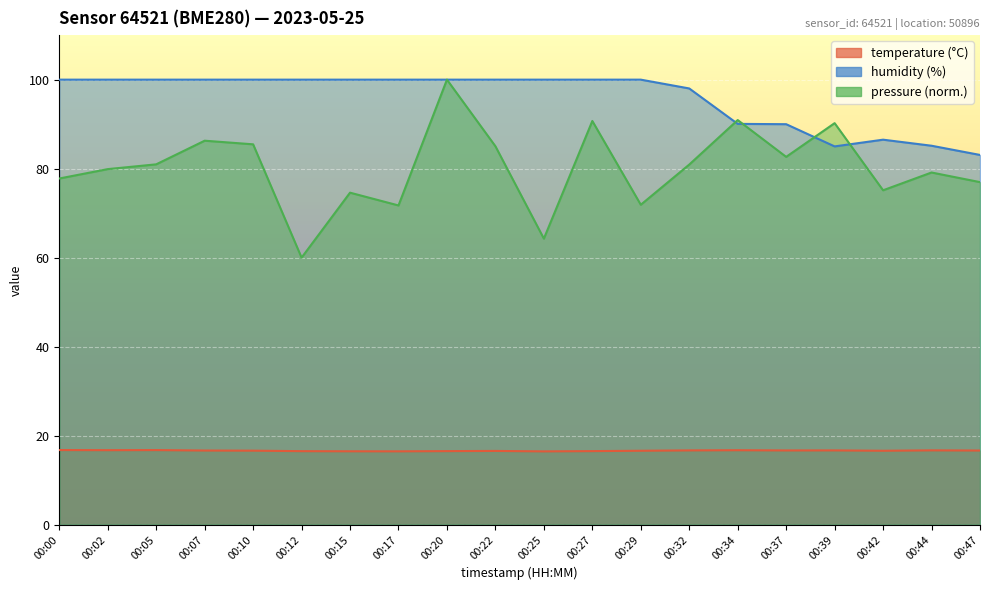

At which category is the sum across all series the highest?

00:20